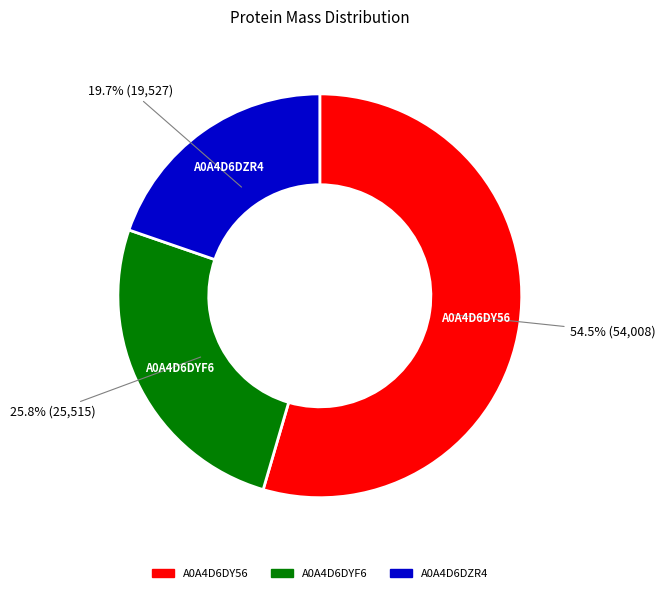

To the nearest percent, what portion does A0A4D6DYF6 represent?

26%